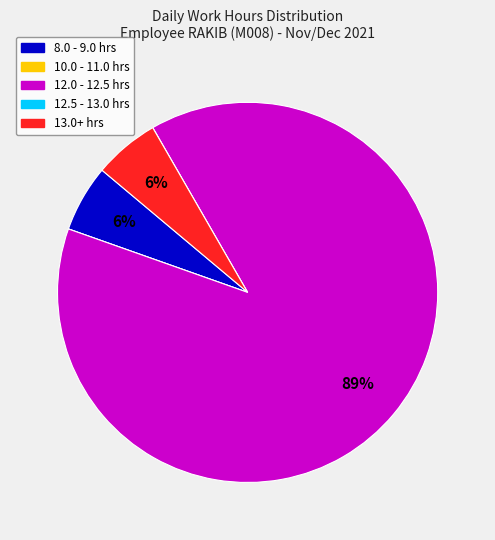

Is there a majority slice in this chart?

Yes